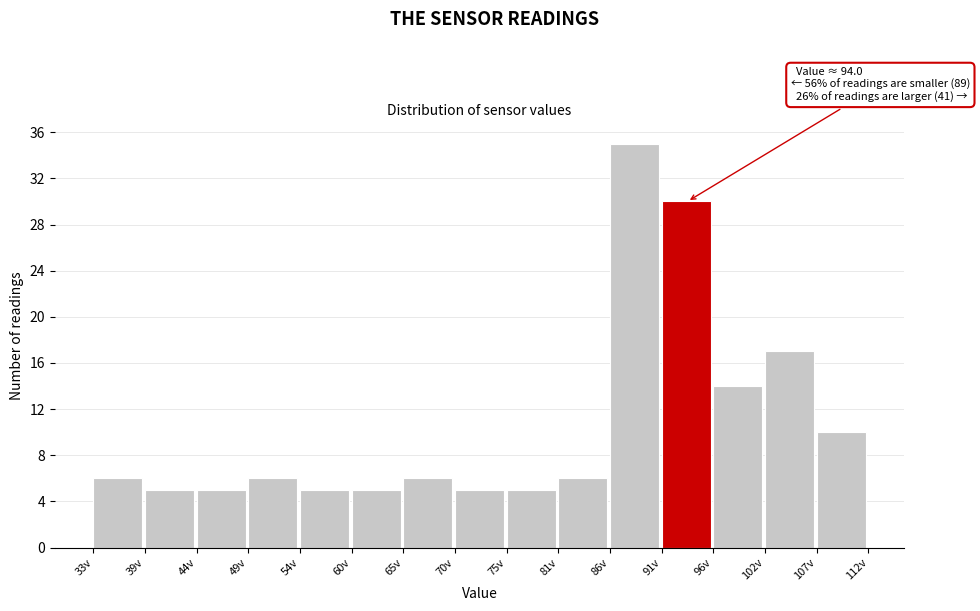

Over which range of the x-axis is the bar tallest?

86 to 91